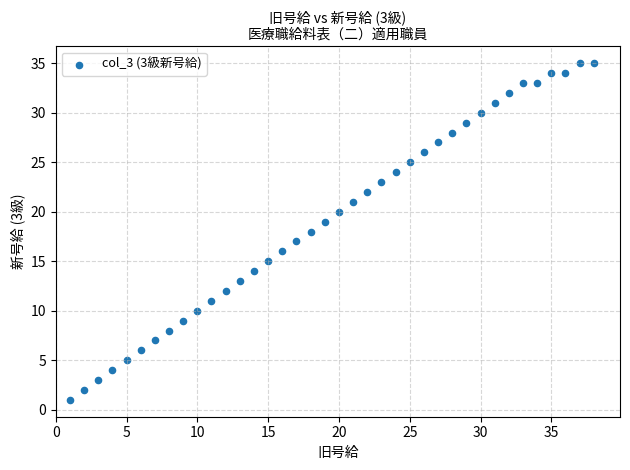

What is the range of X values (max minus min)?

37